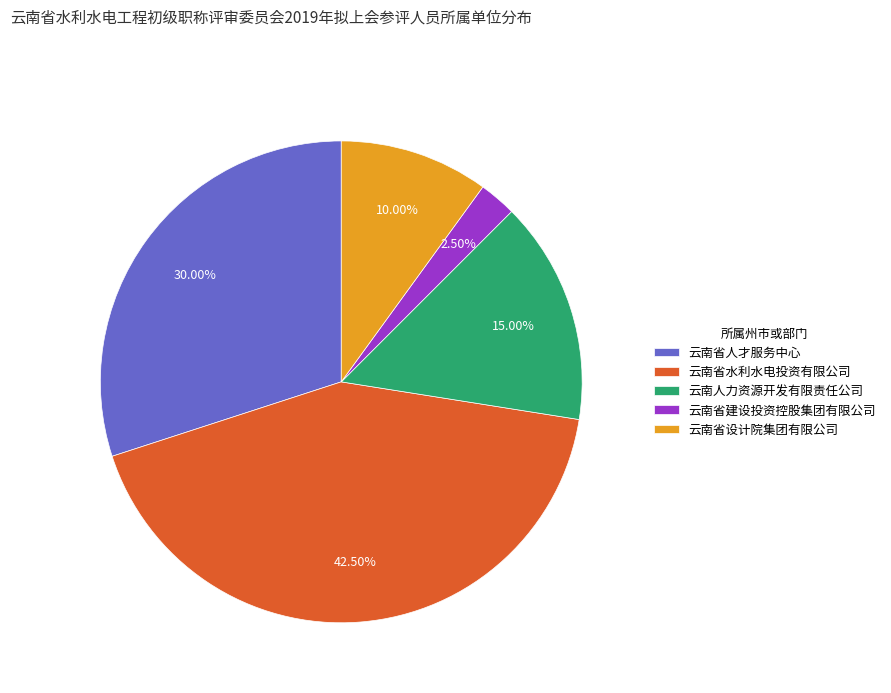

Combined, do 云南省建设投资控股集团有限公司 and 云南省人才服务中心 account for over 50%?

No